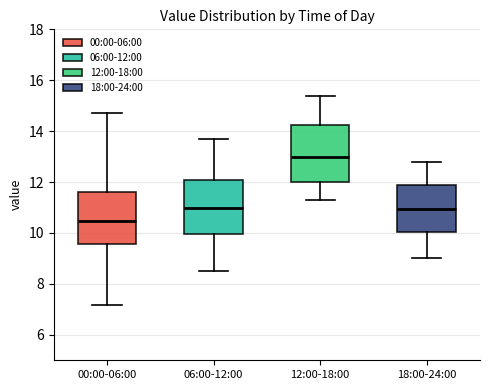

Reading left to right, read every box against the y-axis: the position of its median line, the range the box covers, and the ends of its whiskers. The values are not printed on the chart, so give them approximately, as read against the axis.

00:00-06:00: median 10.4, box 9.6 to 11.6, whiskers 7.2 to 14.8
06:00-12:00: median 11.0, box 10.0 to 12.0, whiskers 8.6 to 13.8
12:00-18:00: median 13.0, box 12.0 to 14.2, whiskers 11.4 to 15.4
18:00-24:00: median 11.0, box 10.0 to 11.8, whiskers 9.0 to 12.8